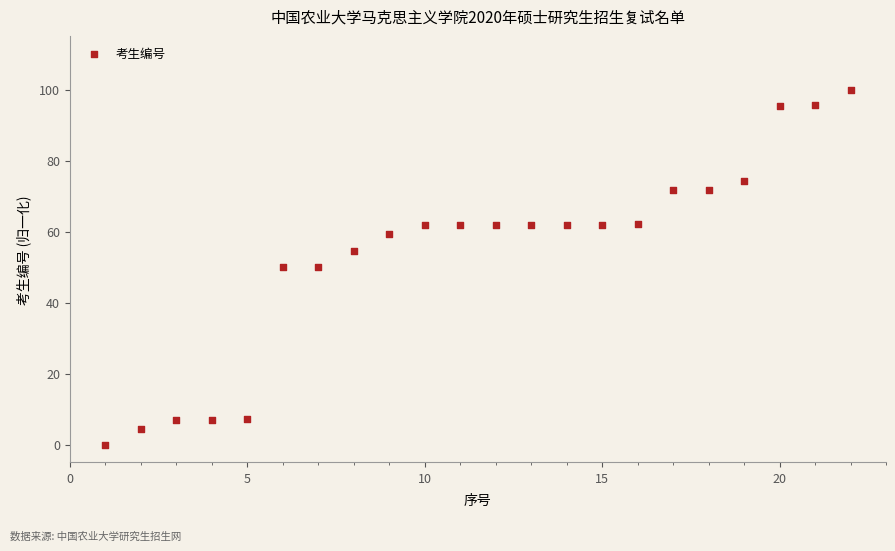

What is the range of Y values (max minus min)?

100.0